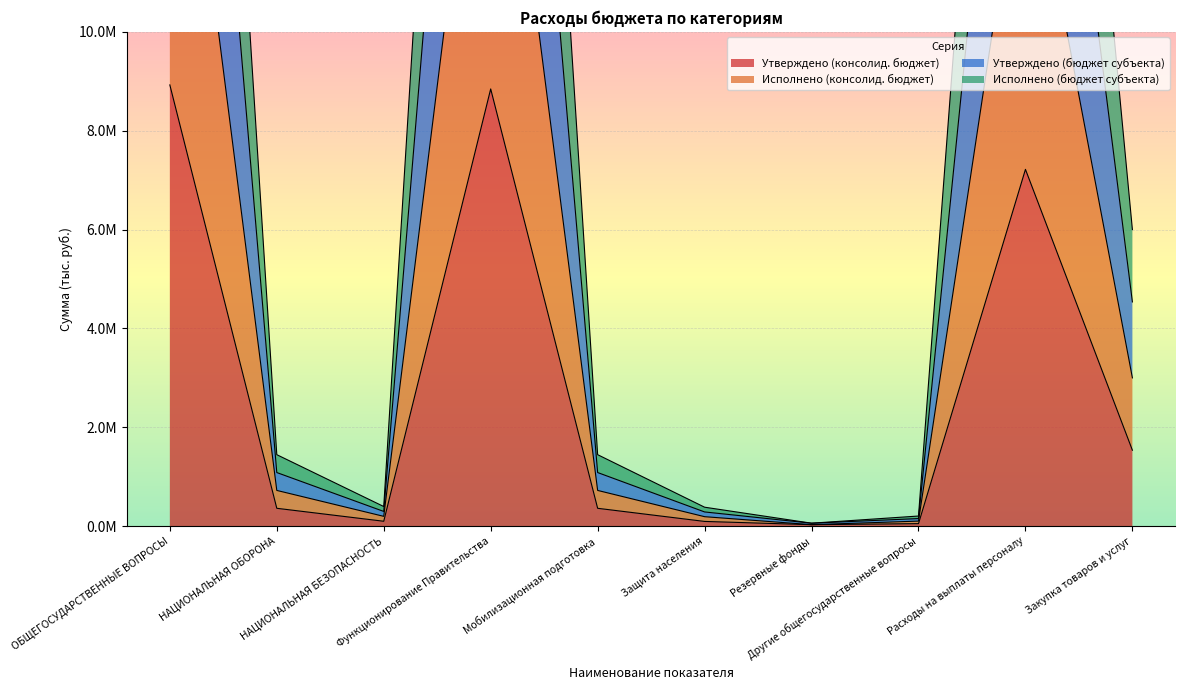

Which category has the highest value across all series?

ОБЩЕГОСУДАРСТВЕННЫЕ ВОПРОСЫ